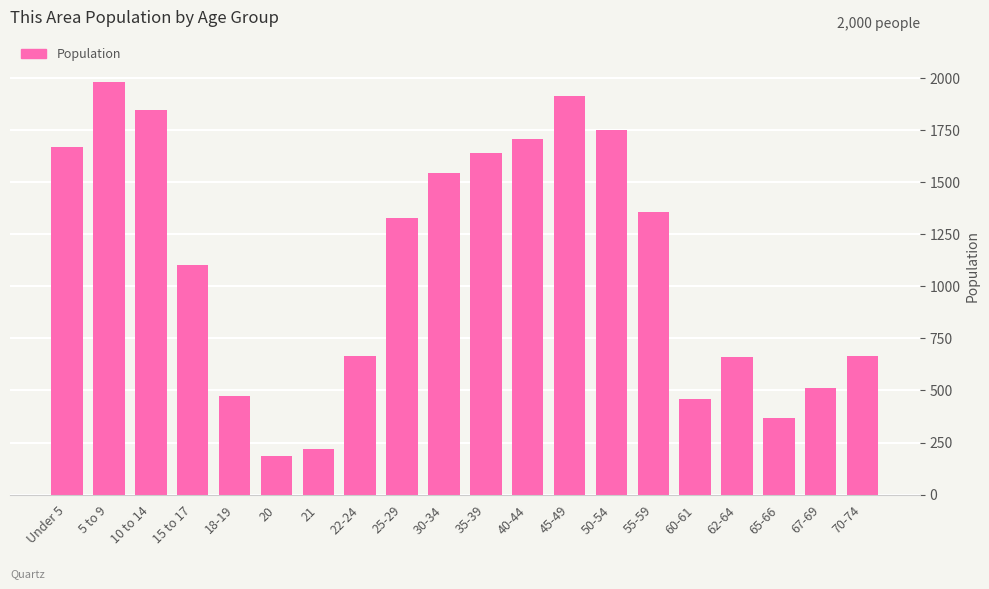

The value at 10 to 14 is 1846. True or false?

True